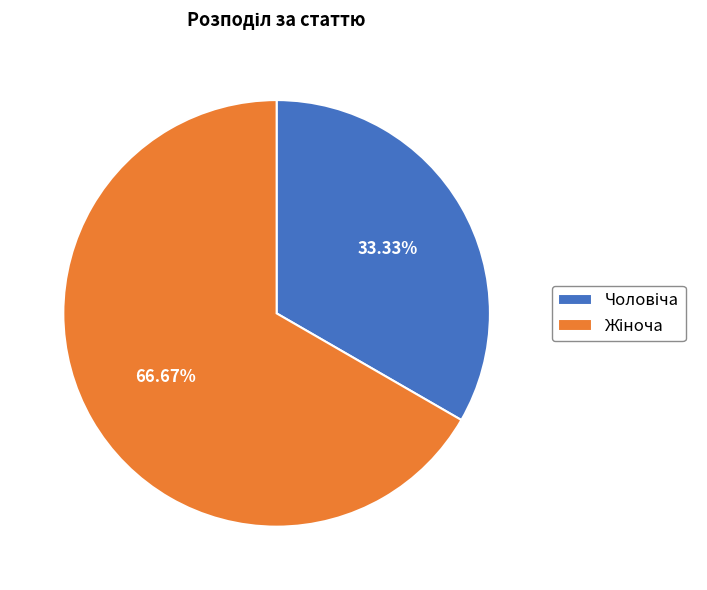

Is there a majority slice in this chart?

Yes